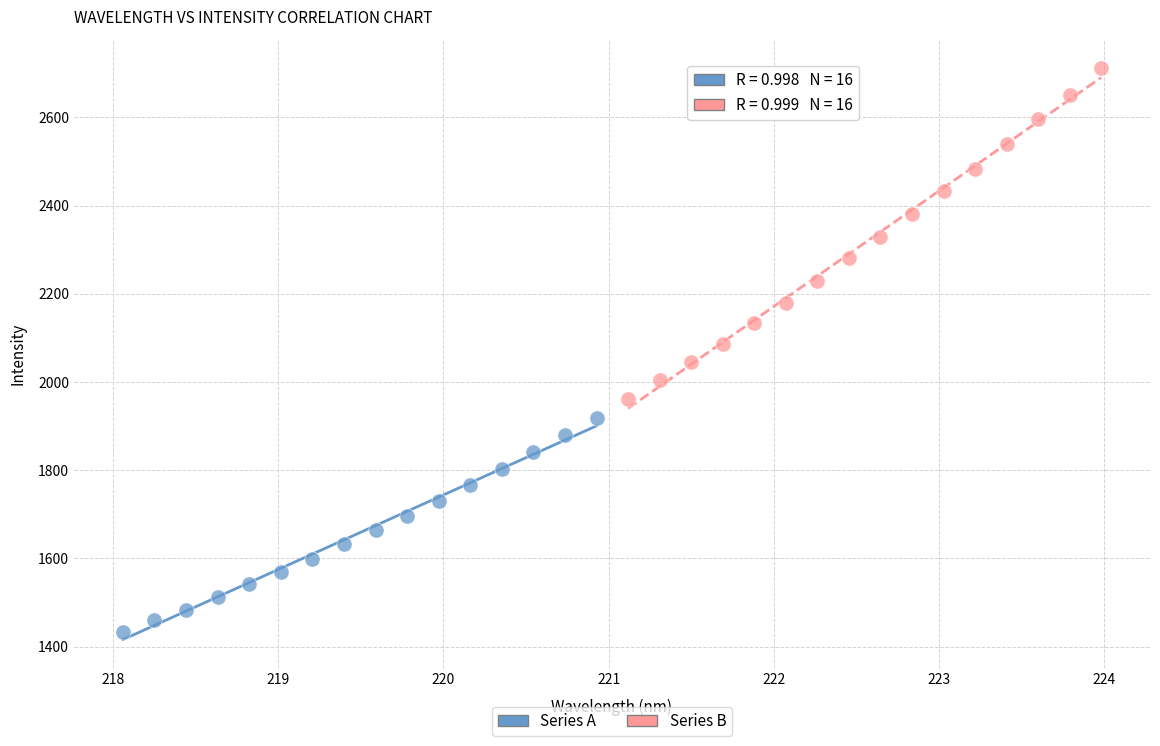

Which series contains the lowest Y value?

Series A